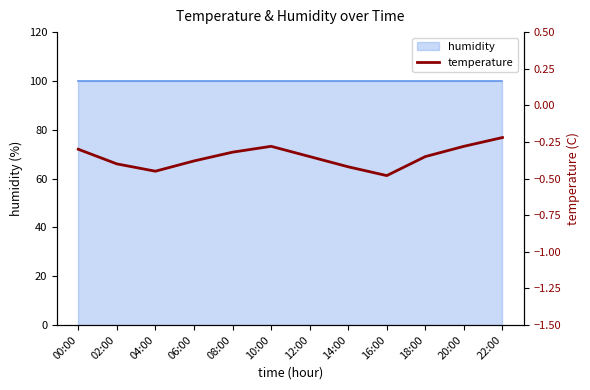

Where is the data nearest to the value 0?

22:00